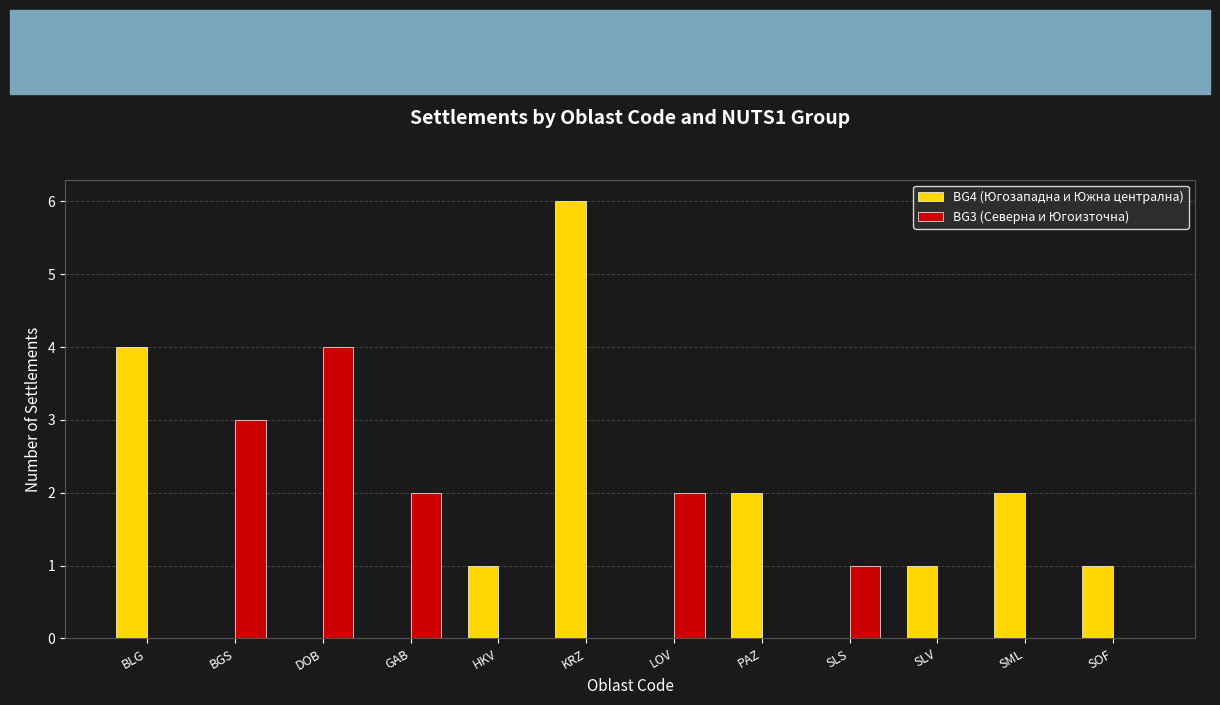

The BG4 (Югозападна и Южна централна) series shows 2 at PAZ. True or false?

True